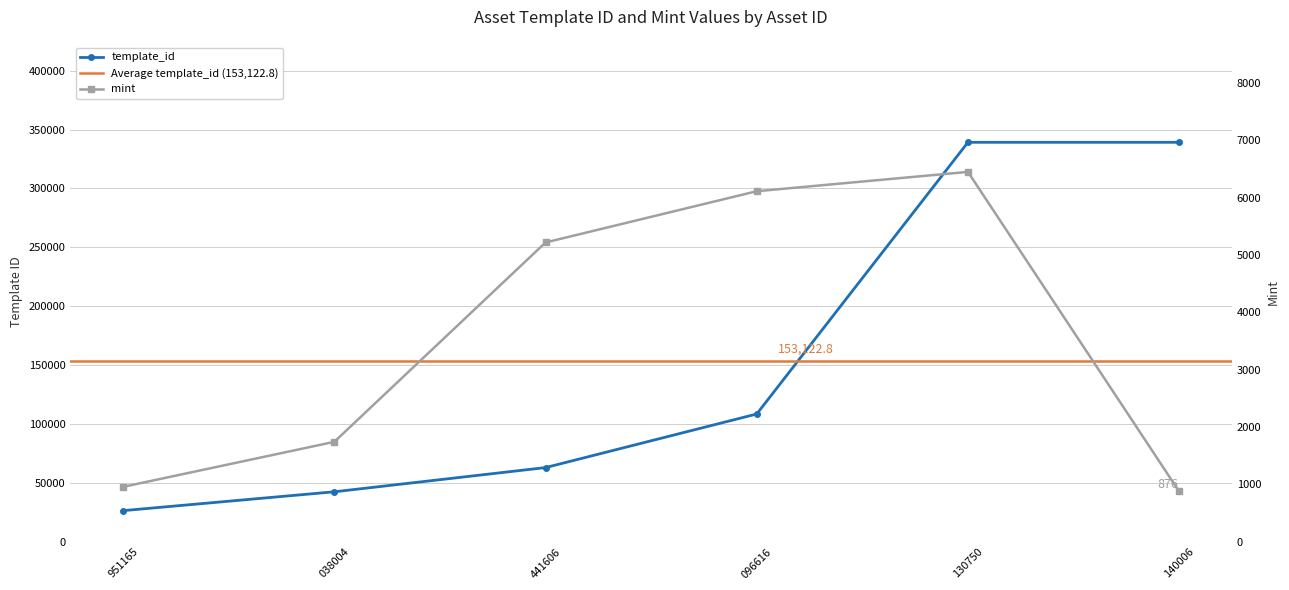

True or false: template_id and mint cross at least once.

False